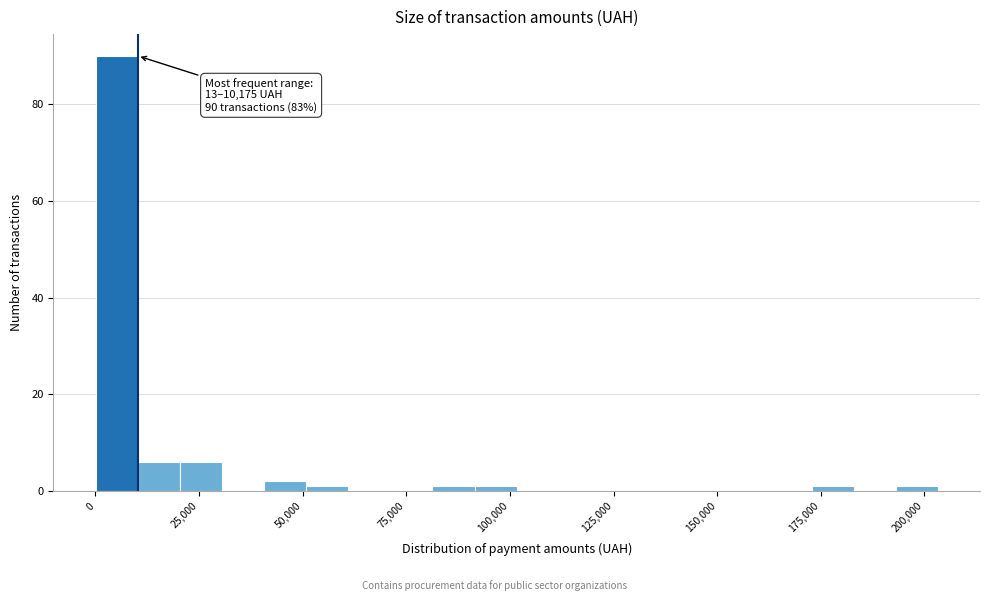

Around what value on the x-axis is the tallest bar? Give the approximate position of its centre, as read against the axis.

5000